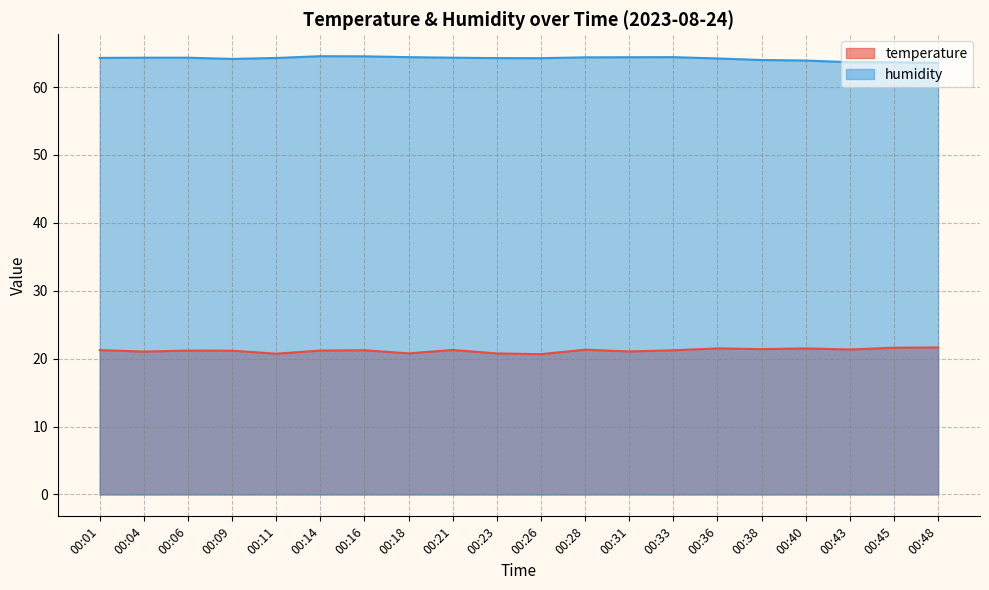

True or false: humidity and temperature cross at least once.

False